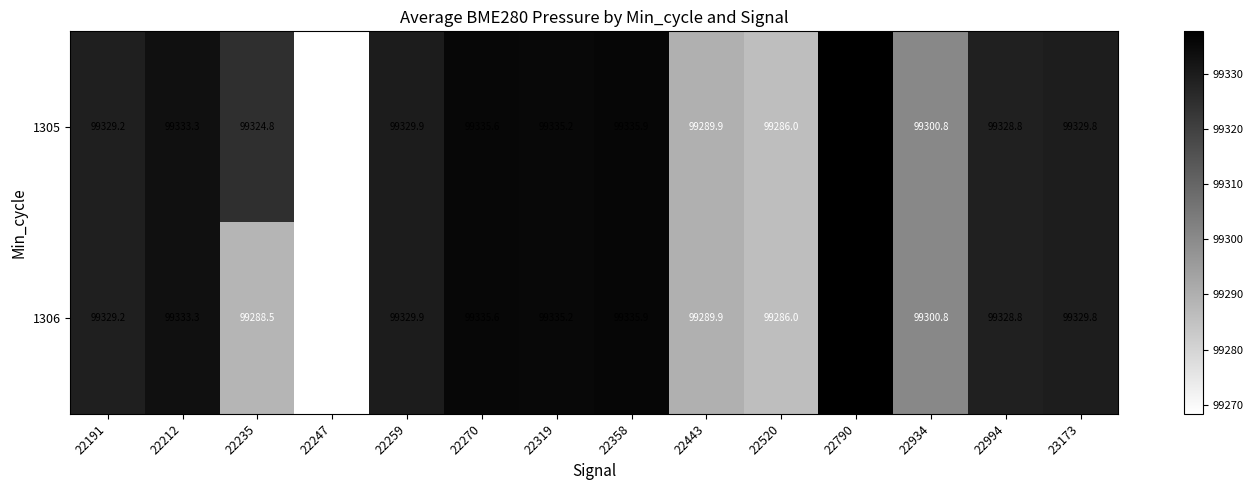

Rank the series by their average value, from lowest to highest.

1306, 1305